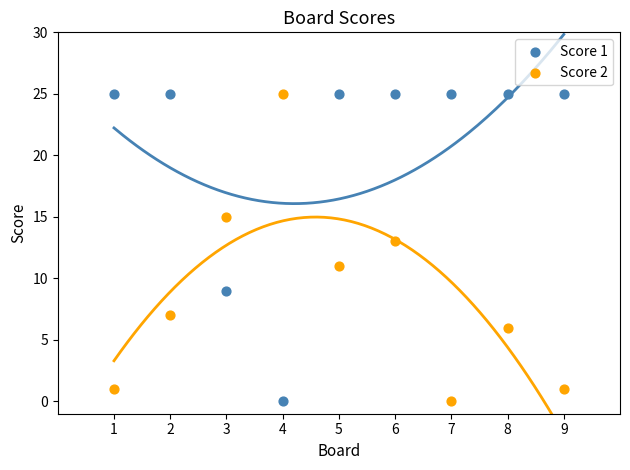

What is the X range (max minus min) for the scatter plot?

8